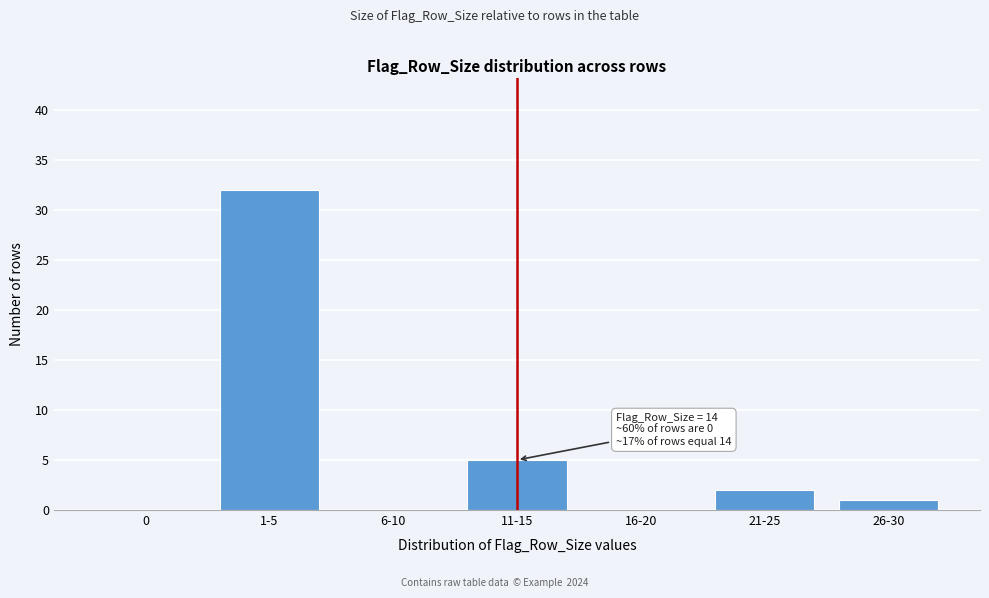

Reading left to right, transcribe all the data shown in this chart.

0=0	1-5=32	6-10=0	11-15=5	16-20=0	21-25=2	26-30=1